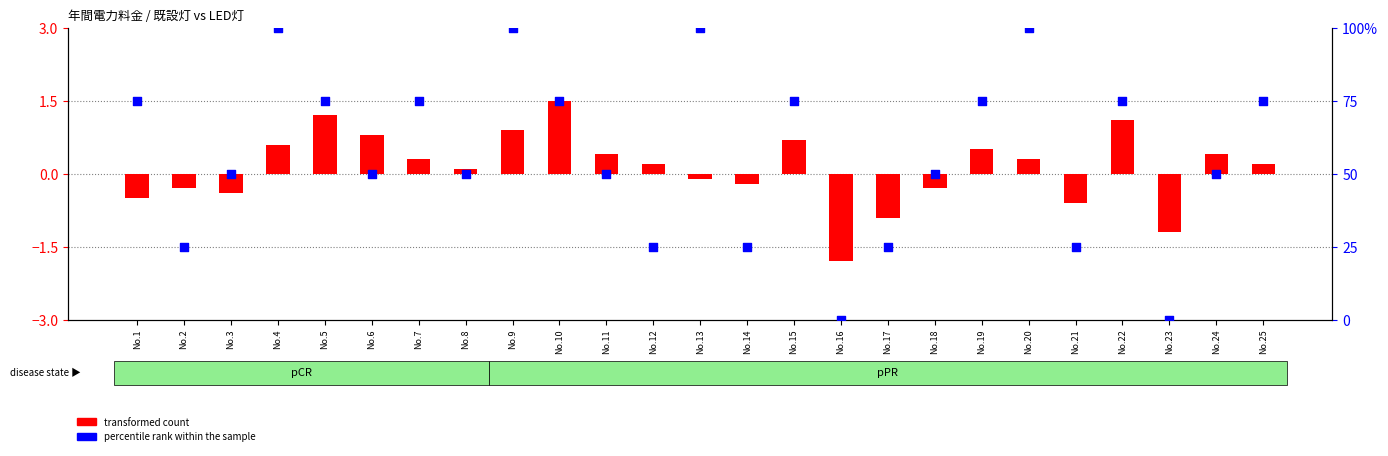

What is the total value across all series at No.24?

50.4